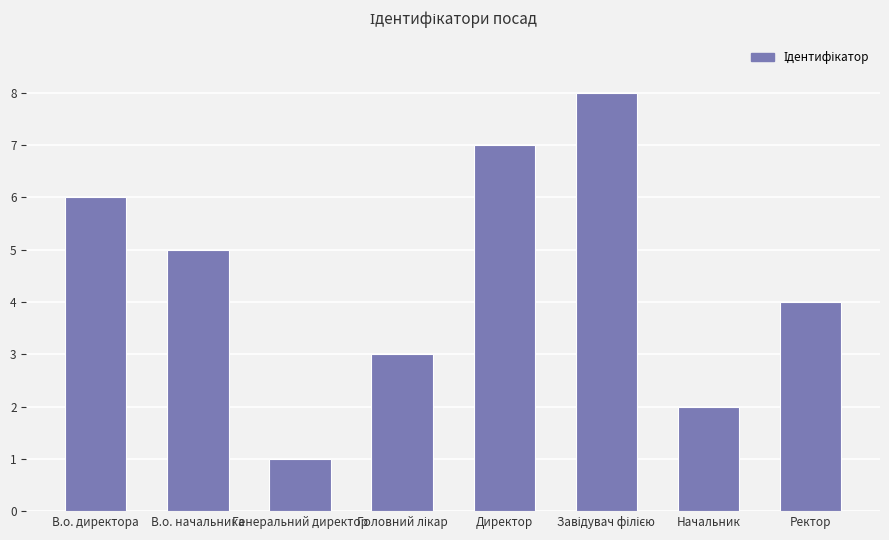

Reading right to left, extract all data points from this chart.

4	2	8	7	3	1	5	6